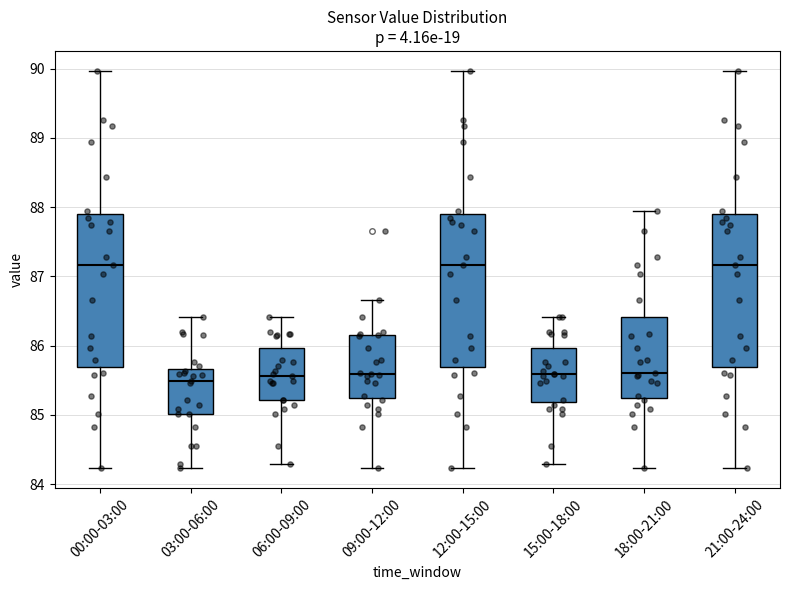

Reading left to right, read every box against the y-axis: the position of its median line, the range the box covers, and the ends of its whiskers. The values are not printed on the chart, so give them approximately, as read against the axis.

00:00-03:00: median 87.2, box 85.7 to 87.9, whiskers 84.2 to 90.0
03:00-06:00: median 85.5, box 85.0 to 85.7, whiskers 84.2 to 86.4
06:00-09:00: median 85.6, box 85.2 to 86.0, whiskers 84.3 to 86.4
09:00-12:00: median 85.6, box 85.3 to 86.2, whiskers 84.2 to 86.7
12:00-15:00: median 87.2, box 85.7 to 87.9, whiskers 84.2 to 90.0
15:00-18:00: median 85.6, box 85.2 to 86.0, whiskers 84.3 to 86.4
18:00-21:00: median 85.6, box 85.3 to 86.4, whiskers 84.2 to 88.0
21:00-24:00: median 87.2, box 85.7 to 87.9, whiskers 84.2 to 90.0